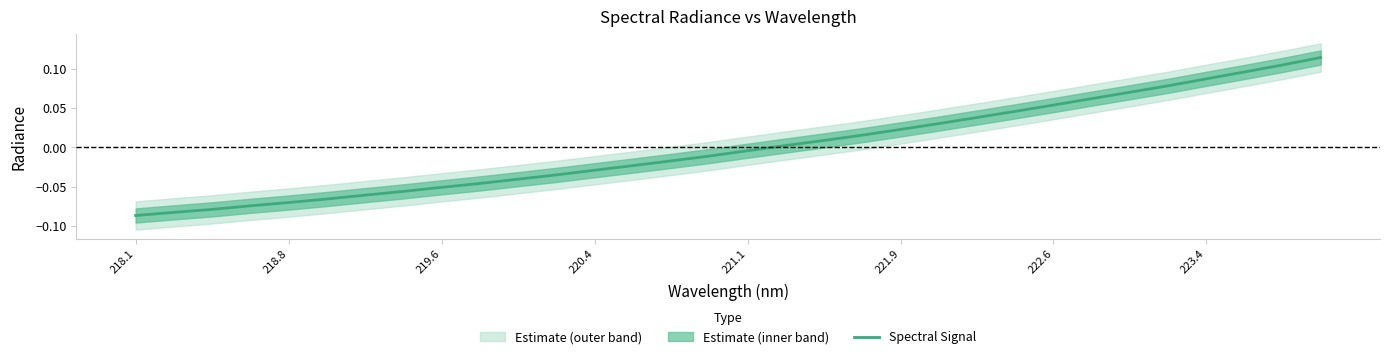

Reading left to right, list all the values displayed in this chart.

-0.1	-0.1	-0.1	-0.1	-0.1	-0.1	-0.1	-0.1	-0.1	-0.0	-0.0	-0.0	-0.0	-0.0	-0.0	-0.0	-0.0	0.0	0.0	0.0	0.0	0.0	0.0	0.0	0.1	0.1	0.1	0.1	0.1	0.1	0.1	0.1